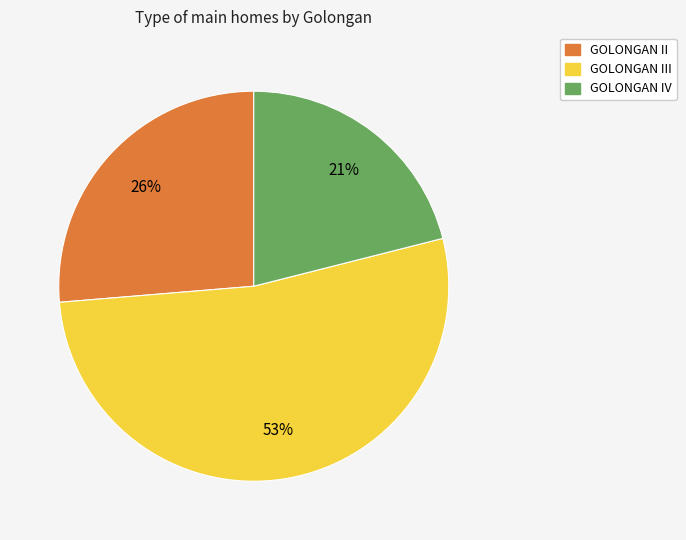

Does any single category account for the majority?

Yes